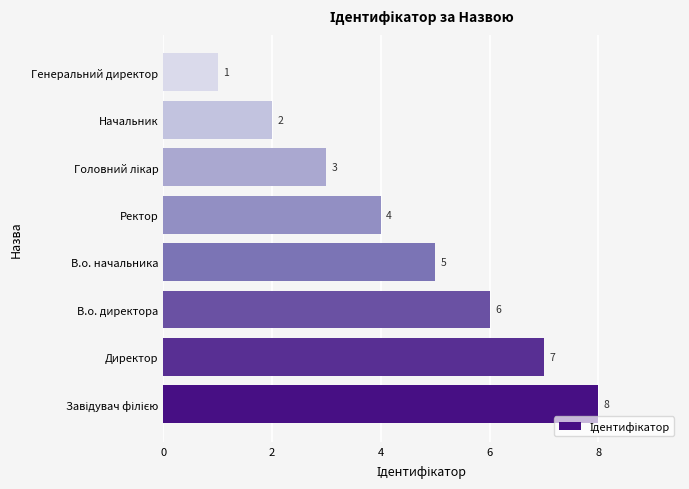

What is the minimum value shown in the chart?

1